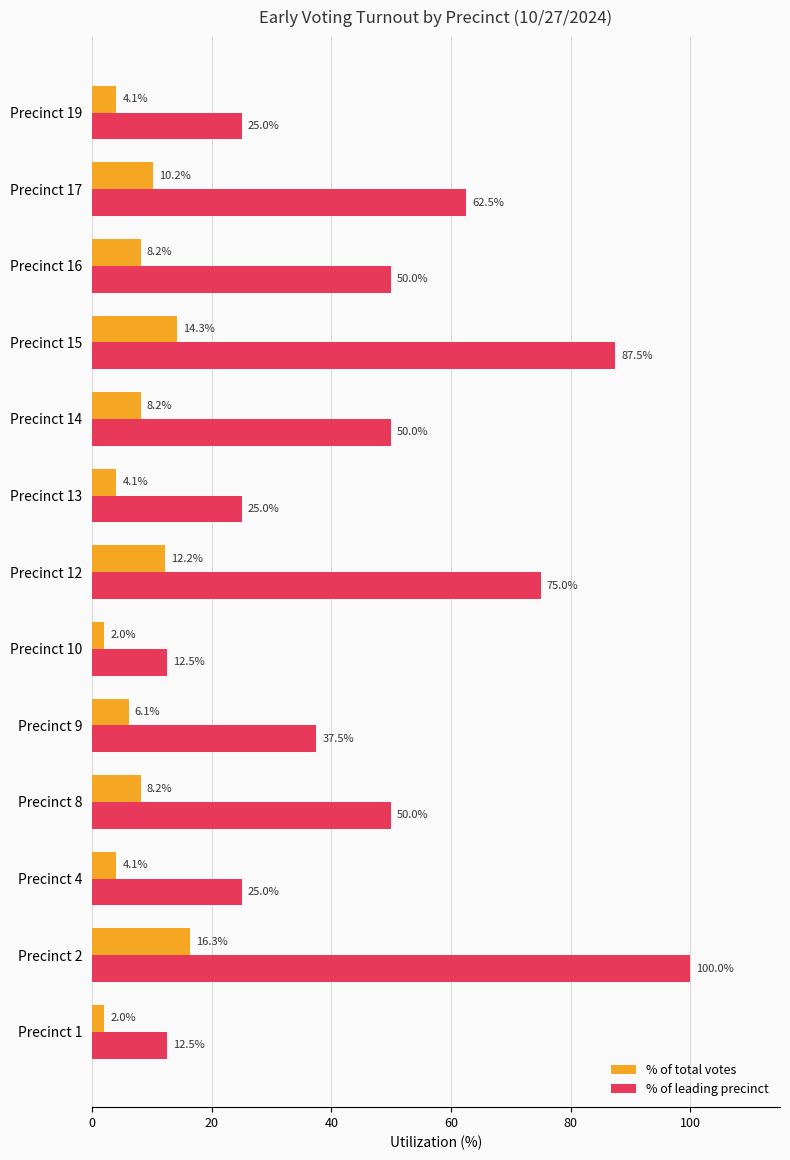

What is the highest value of the % of leading precinct series?

100.0